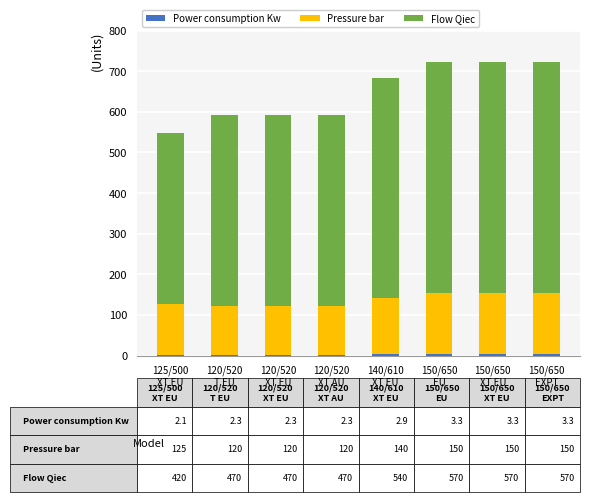

Are the bars horizontal?

No